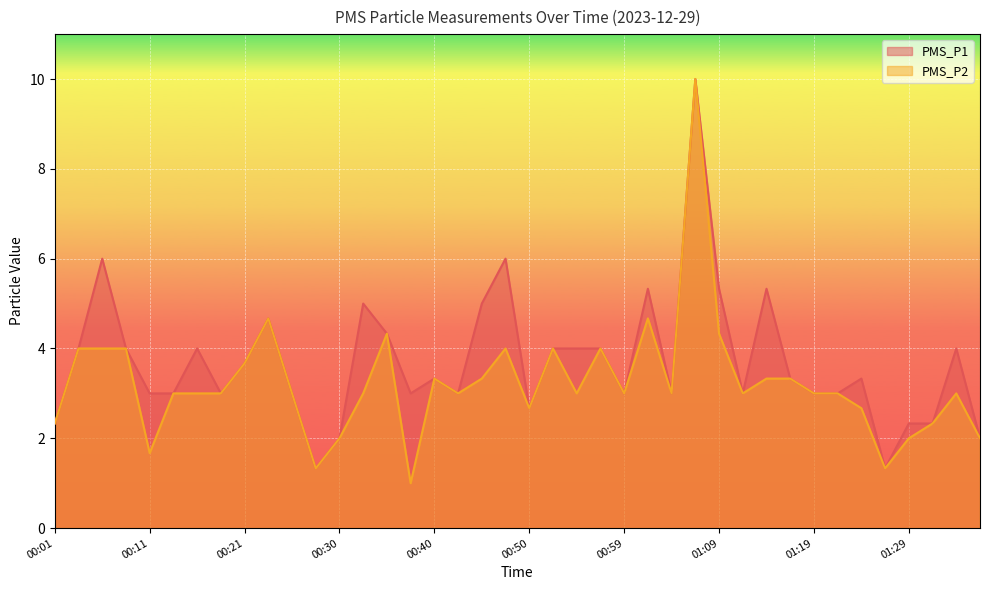

What is the label of the 18th point from the right?

00:55